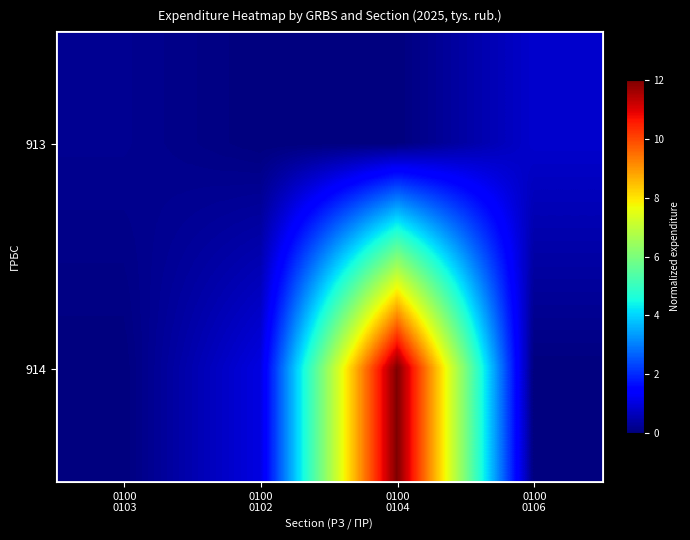

Reading left to right, extract all data points from this chart.

913: 0100
0103=0.2	0100
0102=0.0	0100
0104=0.0	0100
0106=0.8
914: 0100
0103=0.0	0100
0102=1.0	0100
0104=12.0	0100
0106=0.0